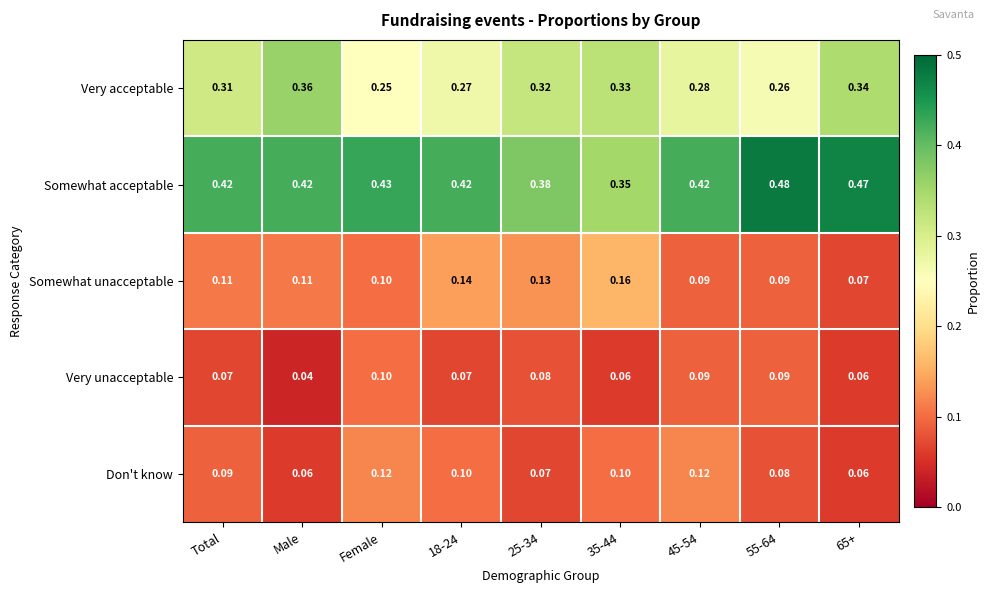

Is the value of Don't know at 55-64 greater than the value of Very acceptable at 25-34?

No